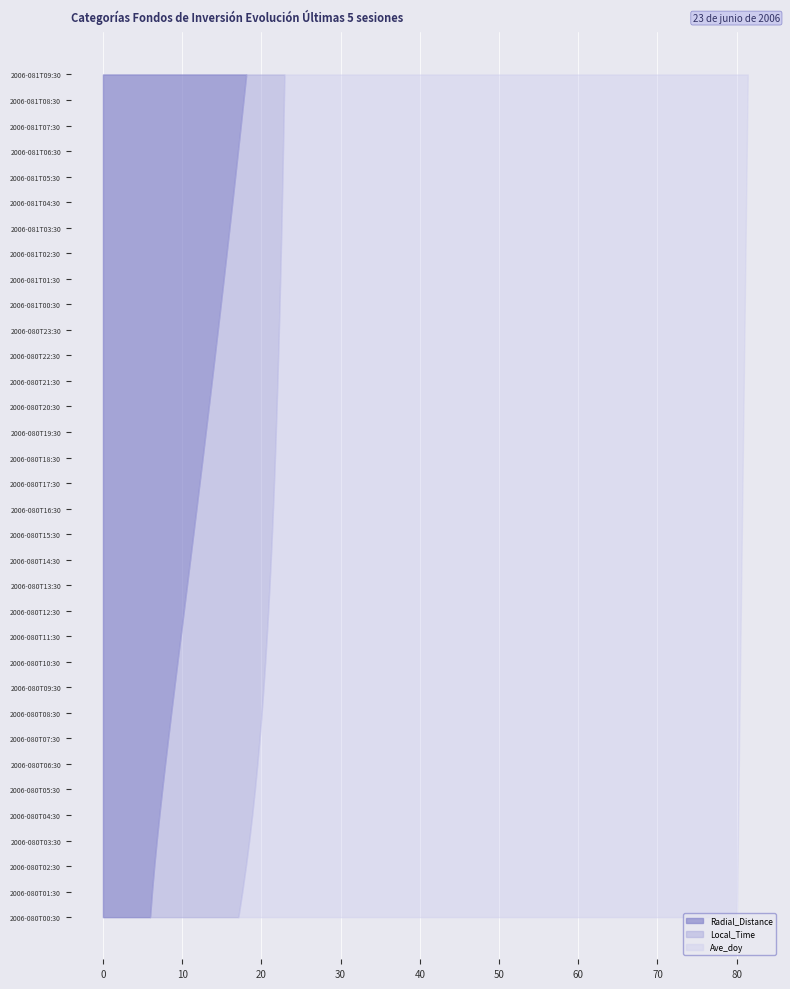

Reading left to right, what are all the values shown in this chart?

Radial_Distance: 5.9	6.2	6.5	6.8	7.1	7.5	7.8	8.2	8.6	9.0	9.4	9.8	10.2	10.6	11.0	11.4	11.8	12.2	12.6	13.0	13.4	13.7	14.1	14.5	14.9	15.2	15.6	16.0	16.3	16.7	17.0	17.4	17.7	18.1
Local_Time: 17.1	17.6	18.0	18.5	18.8	19.2	19.5	19.8	20.0	20.3	20.5	20.7	20.9	21.0	21.2	21.3	21.5	21.6	21.7	21.8	21.9	22.0	22.1	22.2	22.3	22.4	22.5	22.5	22.6	22.7	22.7	22.8	22.8	22.9
Ave_doy: 80.0	80.1	80.1	80.1	80.2	80.2	80.3	80.3	80.4	80.4	80.4	80.5	80.5	80.6	80.6	80.6	80.7	80.7	80.8	80.8	80.9	80.9	80.9	81.0	81.0	81.1	81.1	81.1	81.2	81.2	81.3	81.3	81.4	81.4